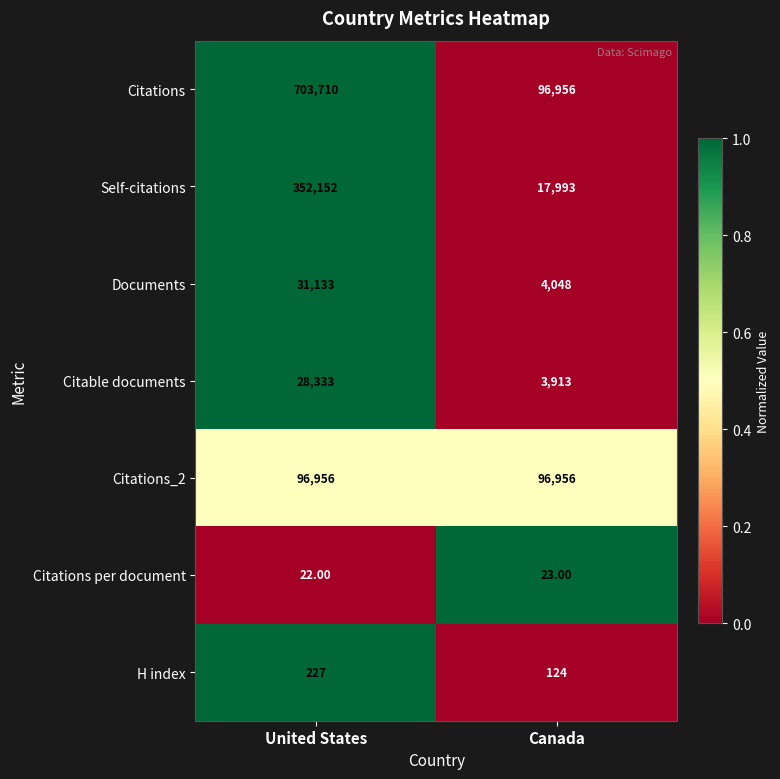

List the series in order of their peak value, highest first.

Citations, Self-citations, Citations_2, Documents, Citable documents, H index, Citations per document